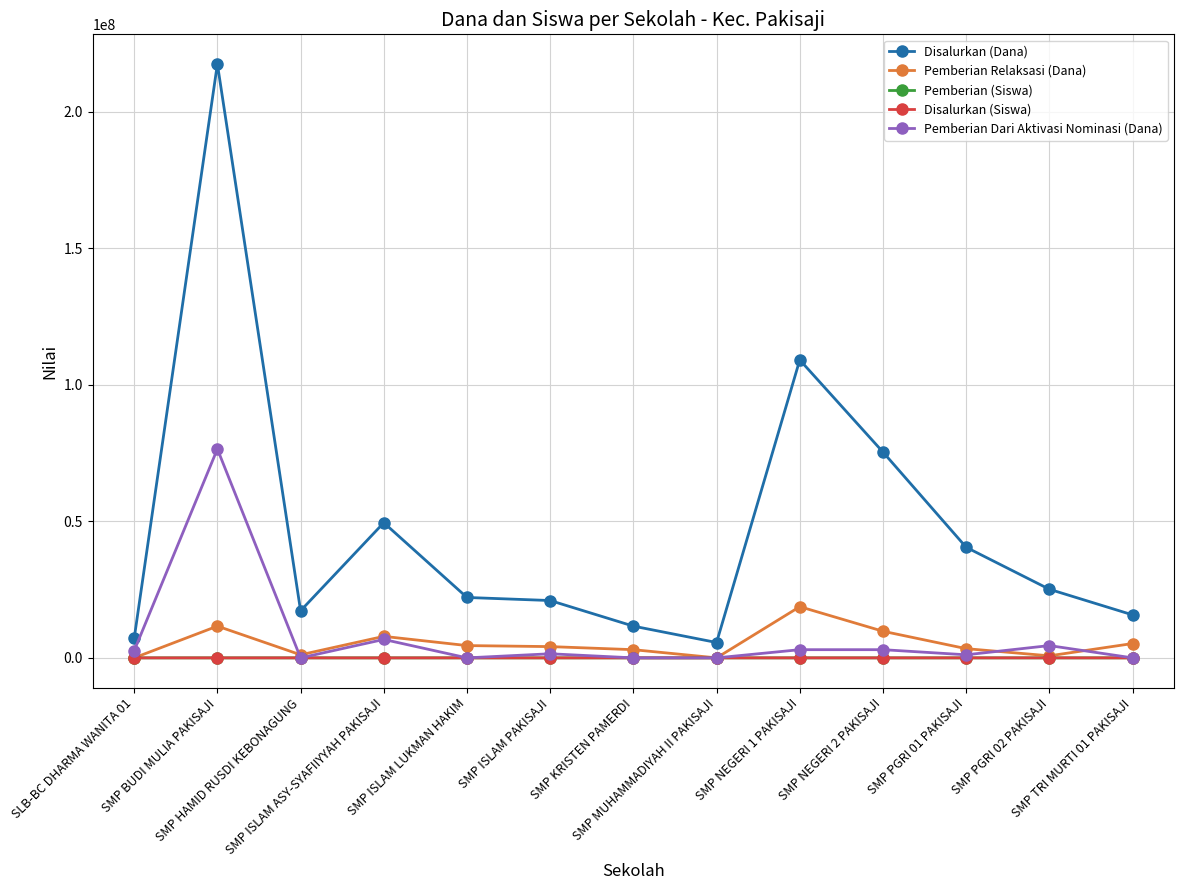

The value of Pemberian Dari Aktivasi Nominasi (Dana) at SMP BUDI MULIA PAKISAJI is 76500000. True or false?

True